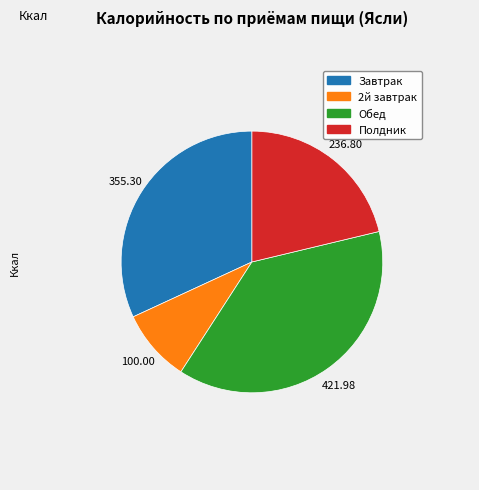

What is the smallest slice in the pie chart?

2й завтрак